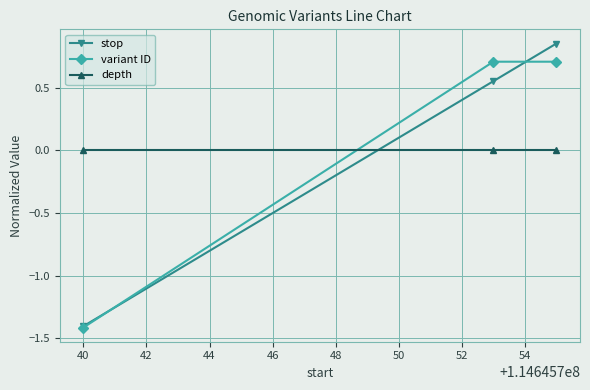

Which series has the widest spread of values?

stop